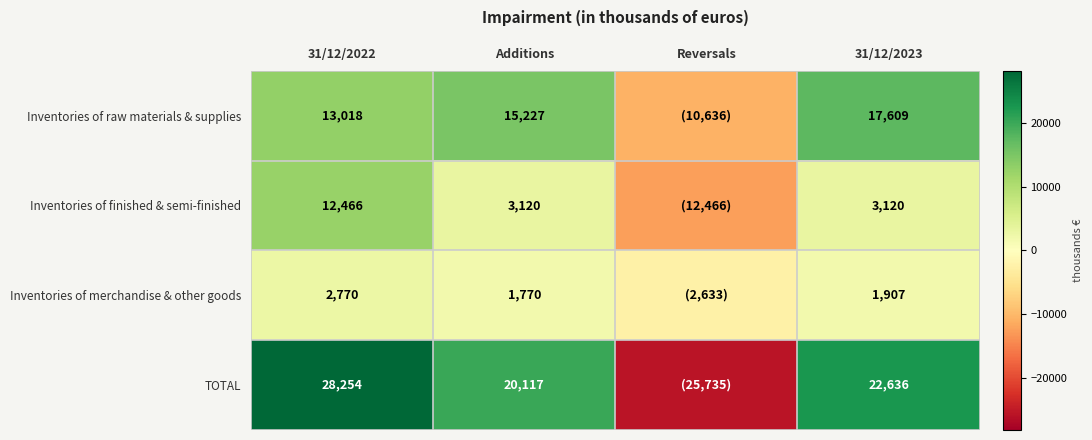

Between 31/12/2023 and 31/12/2022, which is larger?

31/12/2023